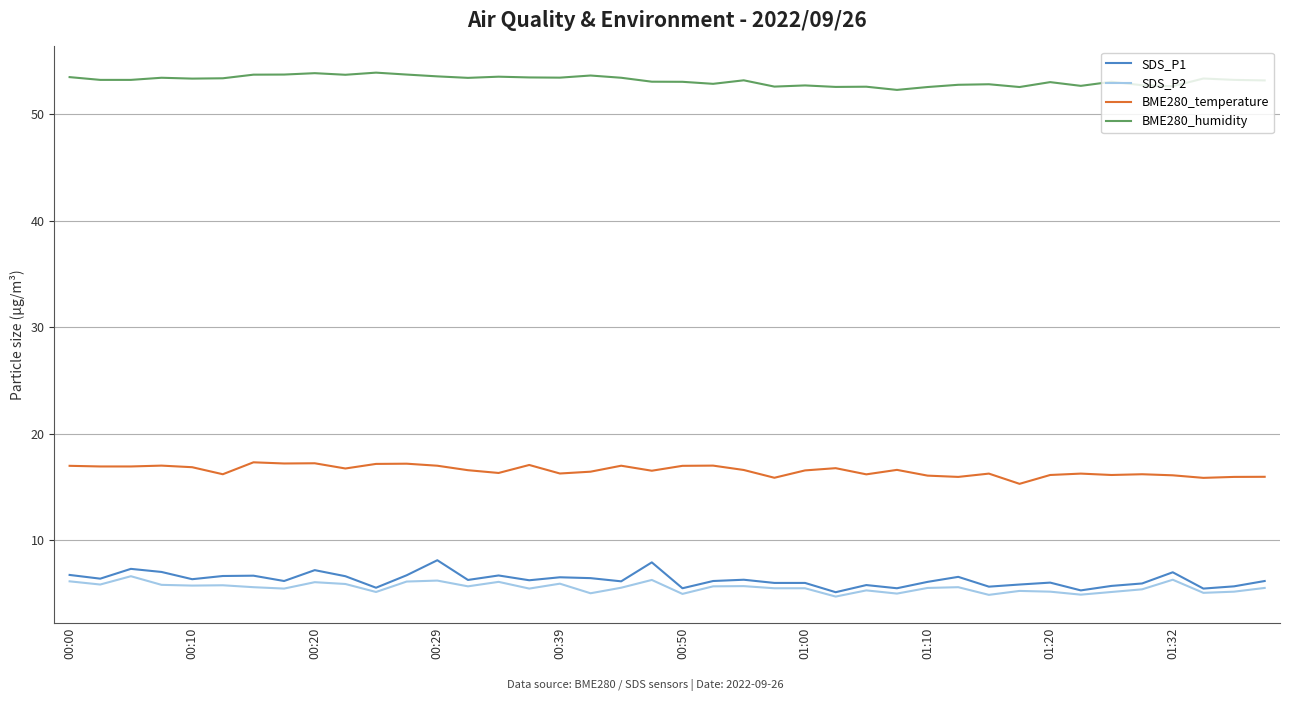

True or false: BME280_humidity and BME280_temperature intersect in this chart.

False